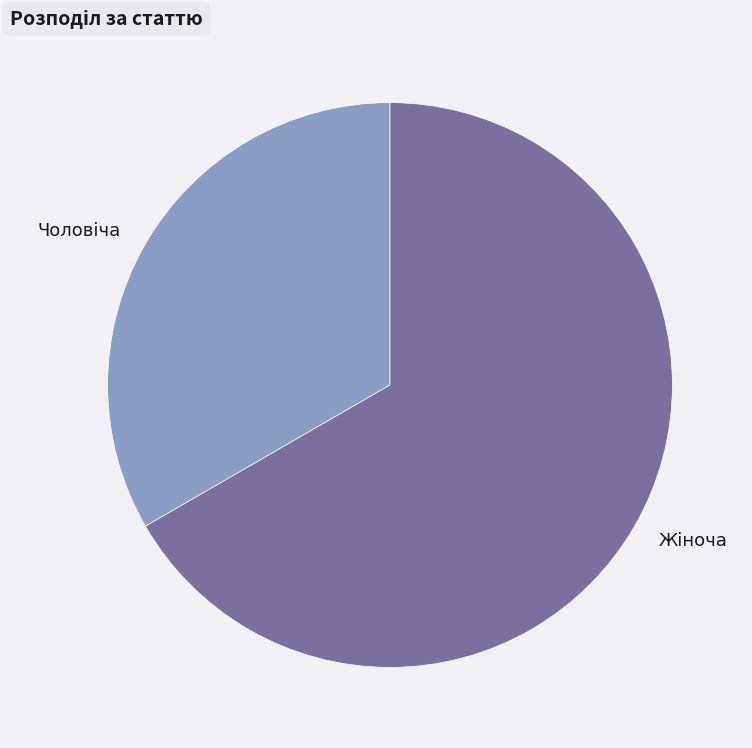

Is there a majority slice in this chart?

Yes